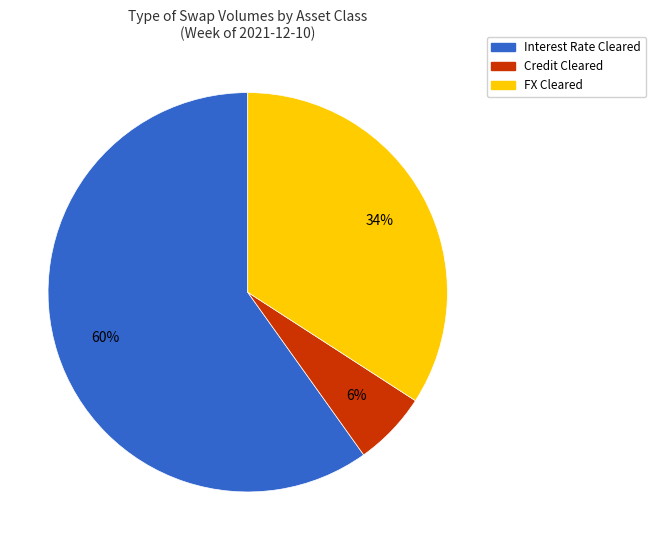

Is the sum of FX Cleared and Credit Cleared greater than half?

No